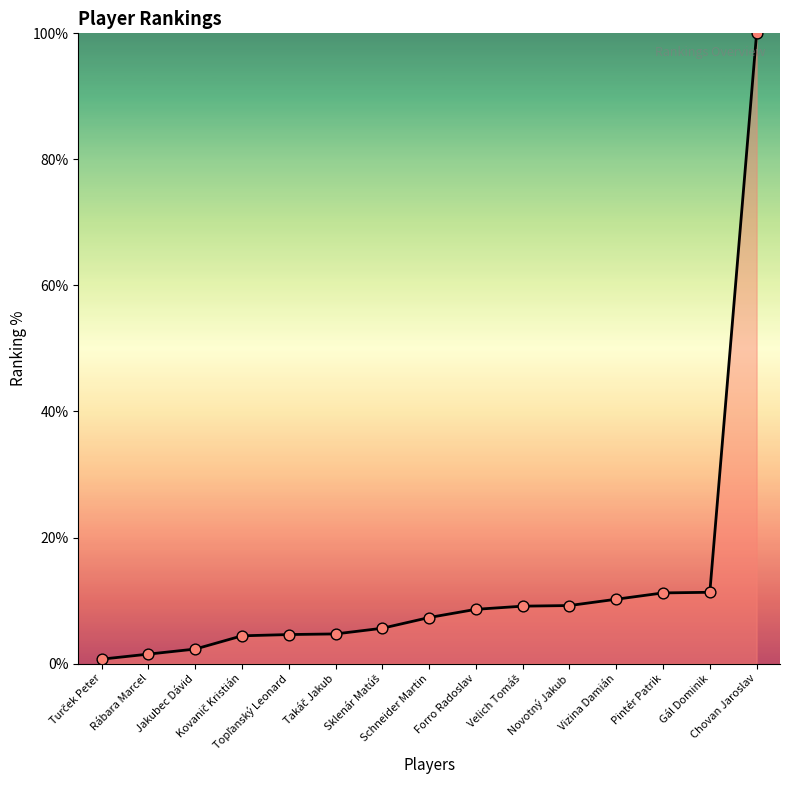

What is the change in value from Vizina Damián to Gál Dominik?

+1.1